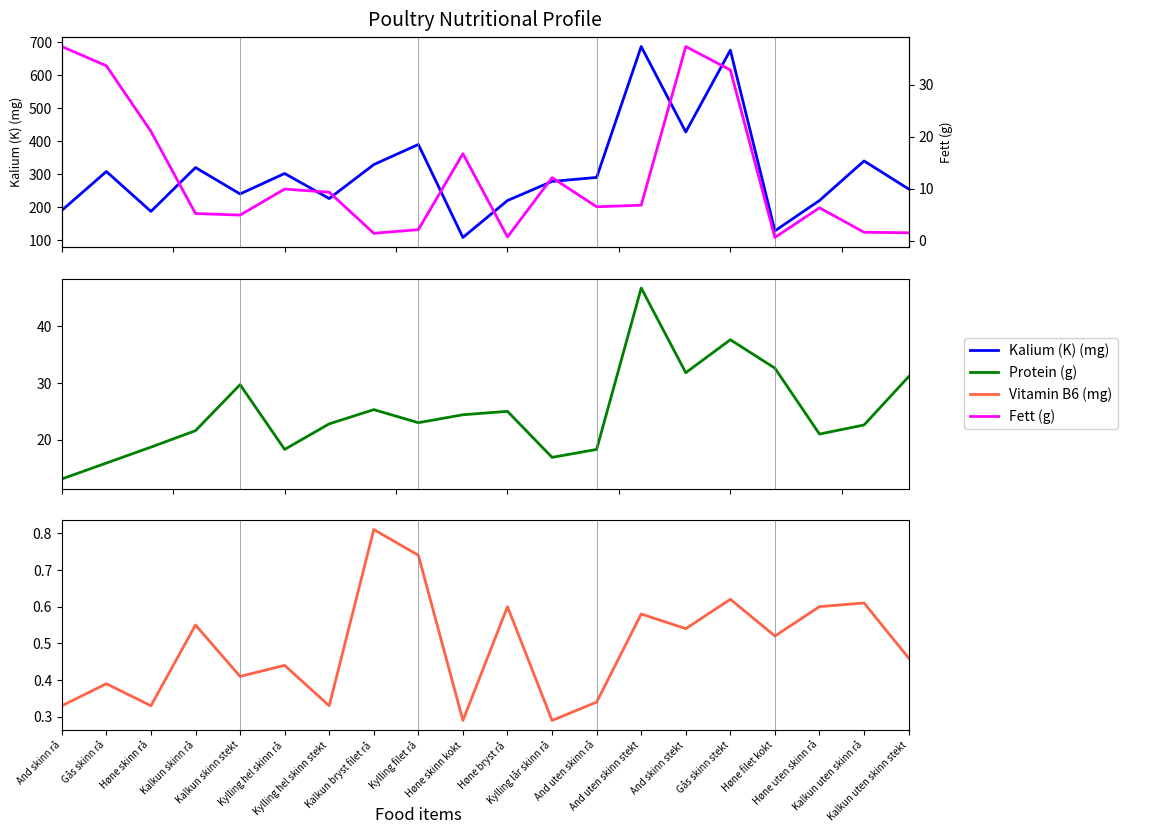

What position from the left is And uten skinn stekt?

14